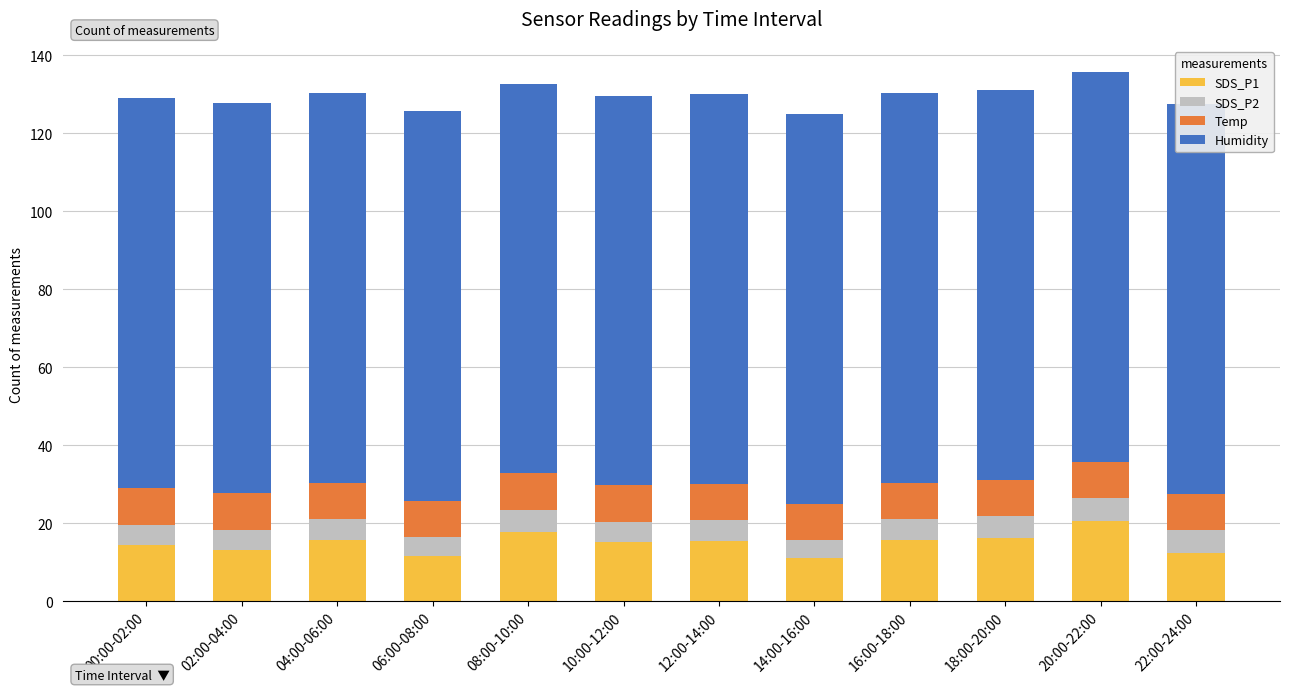

How many bars are there in each group?

4